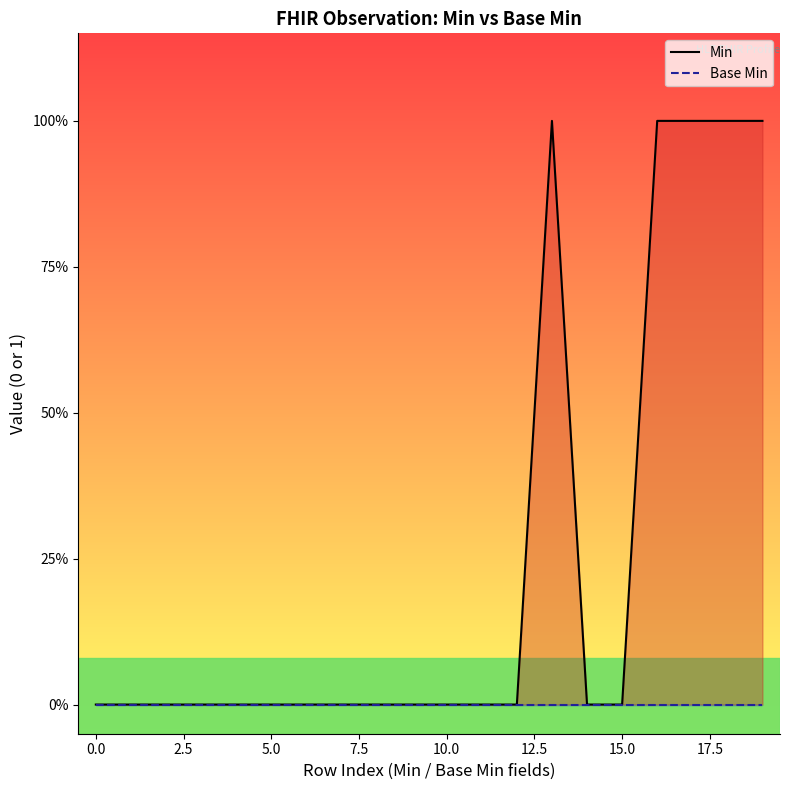

Rank the series by their maximum value, from highest to lowest.

Min, Base Min